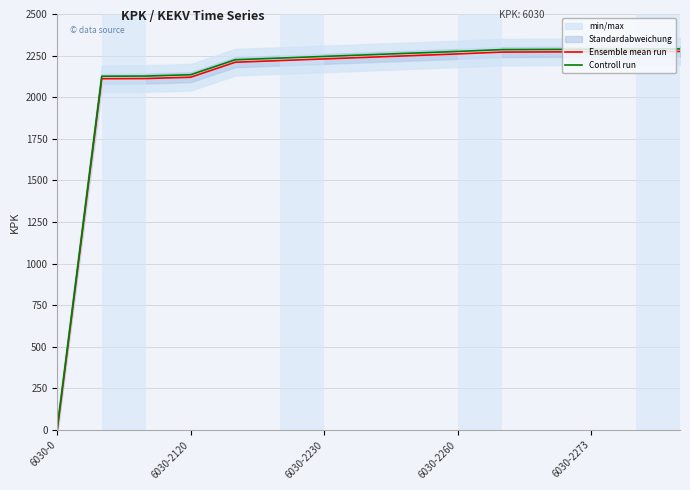

Which series has the largest range (max minus min)?

Ensemble mean run